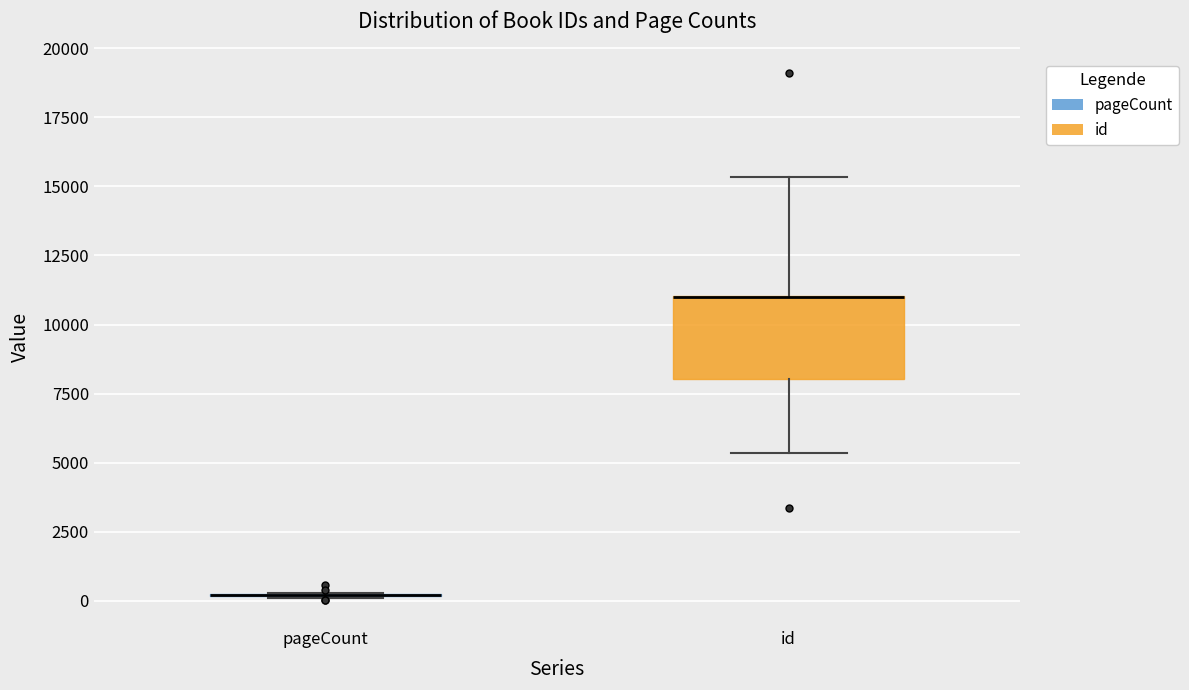

Where does the upper whisker of the box for id end on the y-axis? The values are not printed on the chart, so give them approximately, as read against the axis.

15500